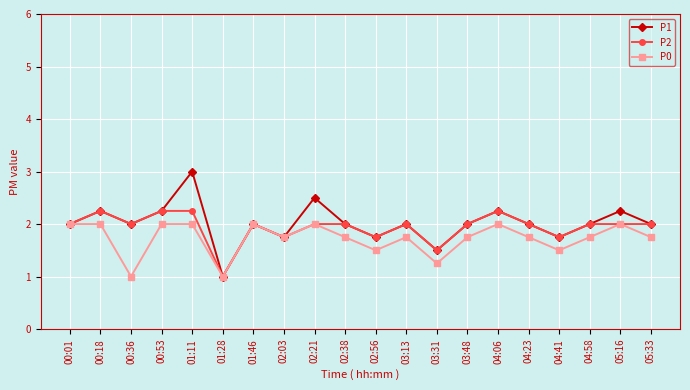

What is the minimum value for P0?

1.0